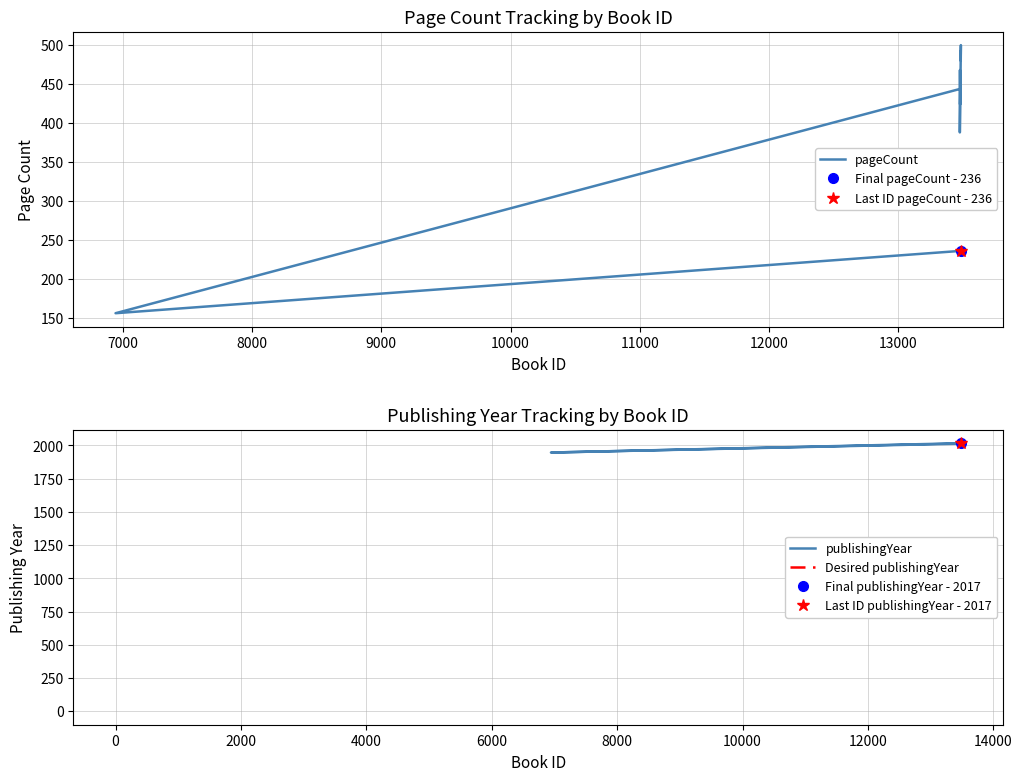

At how many categories does at least one series exceed 1940?

11